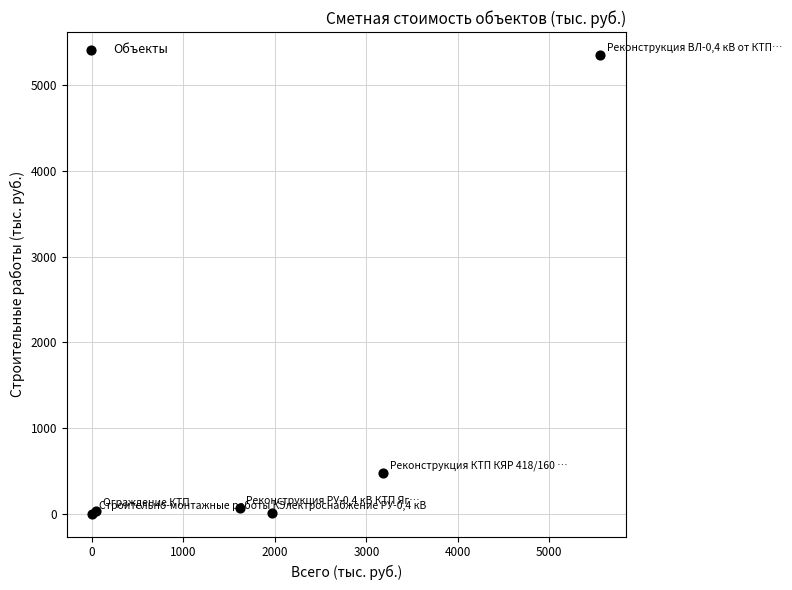

What Y value in the scatter plot is closest to 2677?

480.5